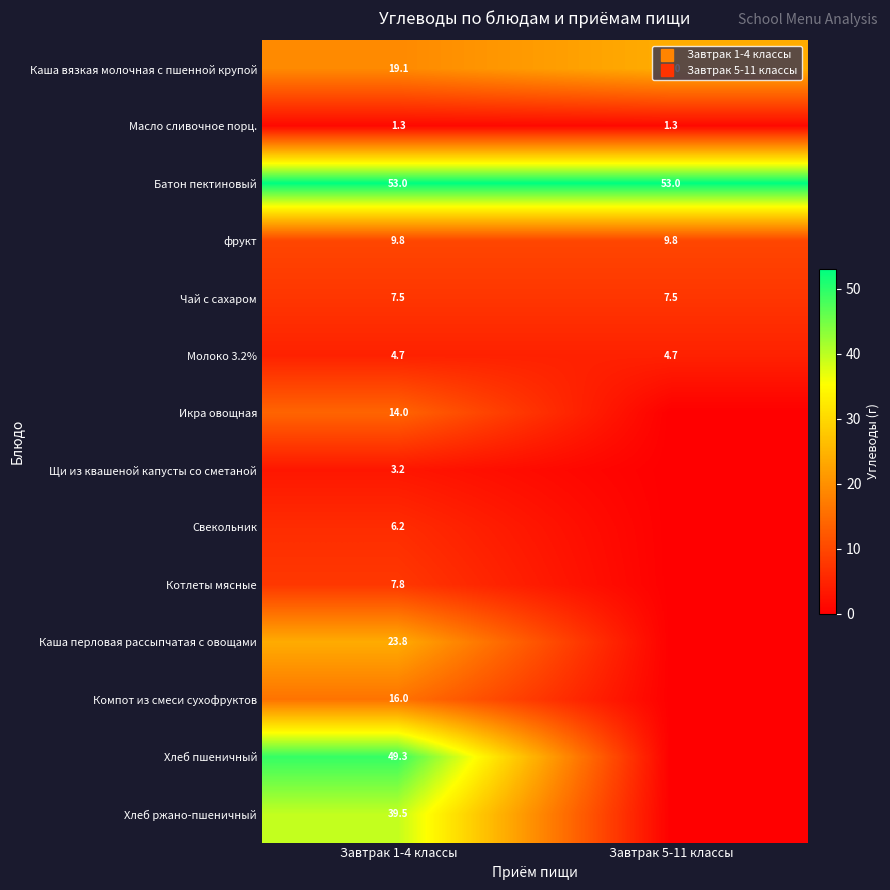

Is it true that Чай с сахаром equals 3.4 at Завтрак 1-4 классы?

False